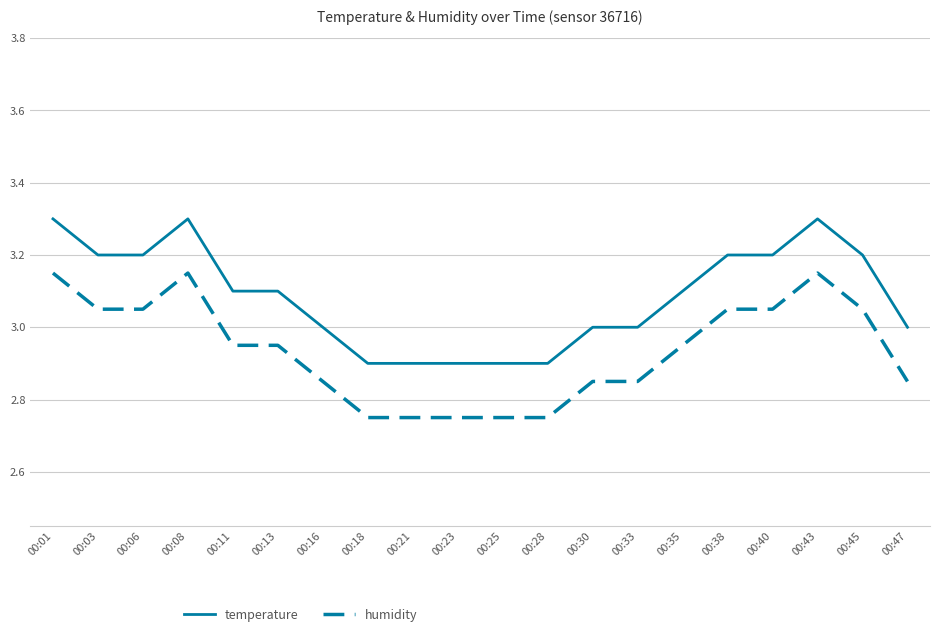

Is it true that humidity equals 2.9 at 00:16?

True